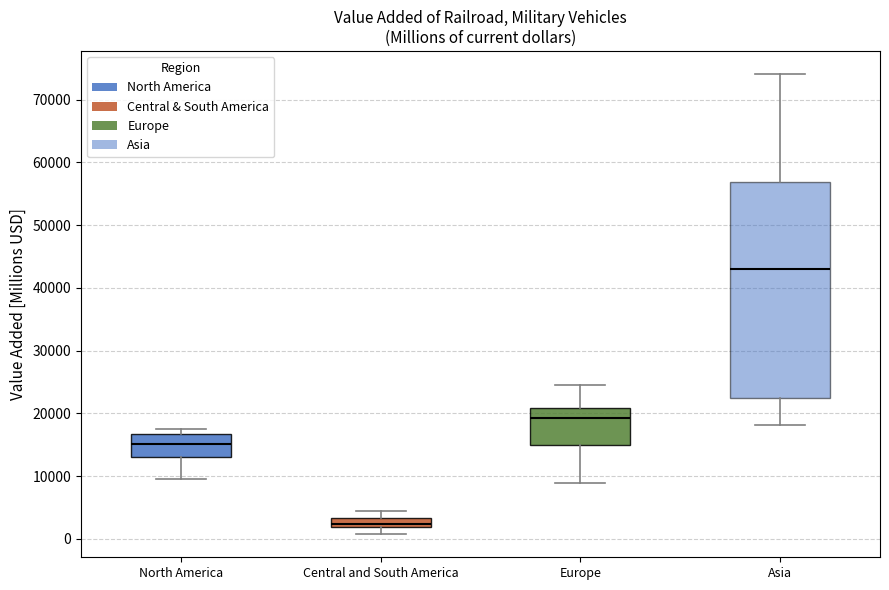

Reading left to right, transcribe this box plot: for each box, give where its median line is, the range the box spans, and where its two whiskers end, as read against the y-axis. The values are not printed on the chart, so give them approximately, as read against the axis.

North America: median 15000, box 13000 to 17000, whiskers 9000 to 18000
Central and South America: median 2000 (inside the box), box 2000 to 3000, whiskers 1000 to 4000
Europe: median 19000, box 15000 to 21000, whiskers 9000 to 24000
Asia: median 43000, box 22000 to 57000, whiskers 18000 to 74000